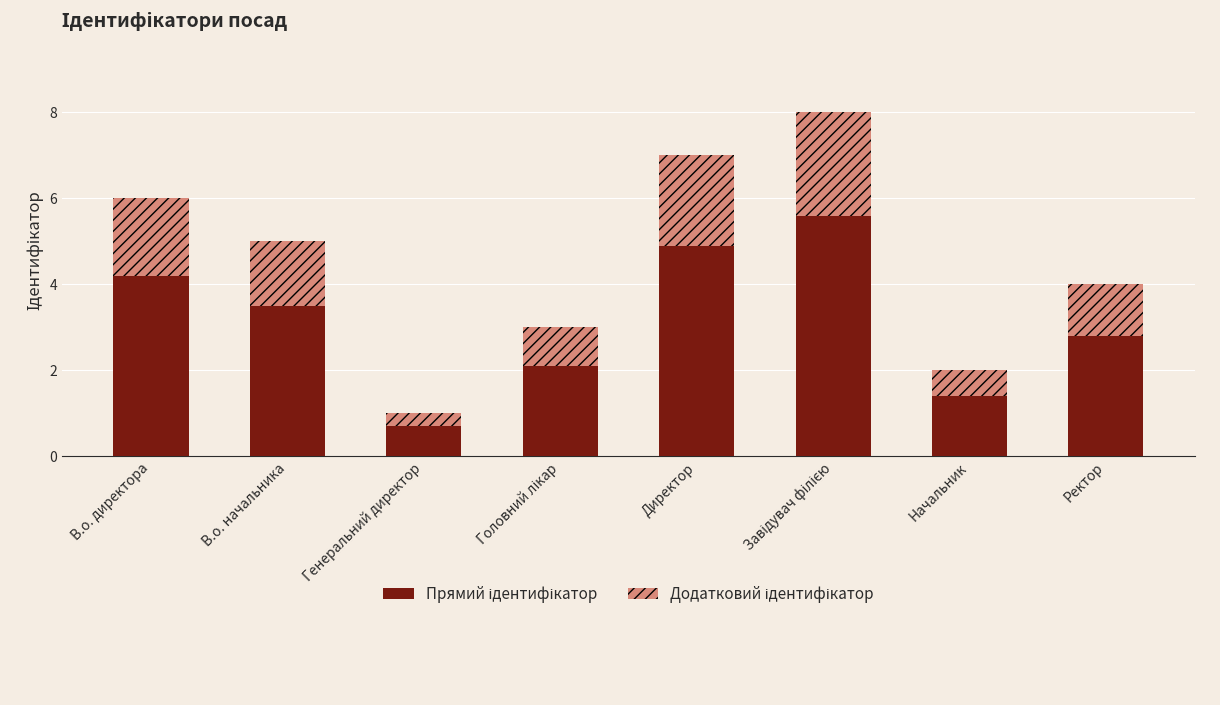

What is the total value across all series at Начальник?

2.0